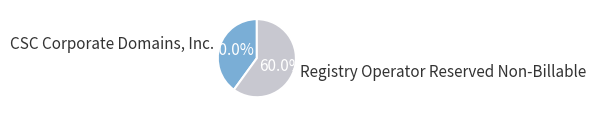

Does any single category account for the majority?

Yes